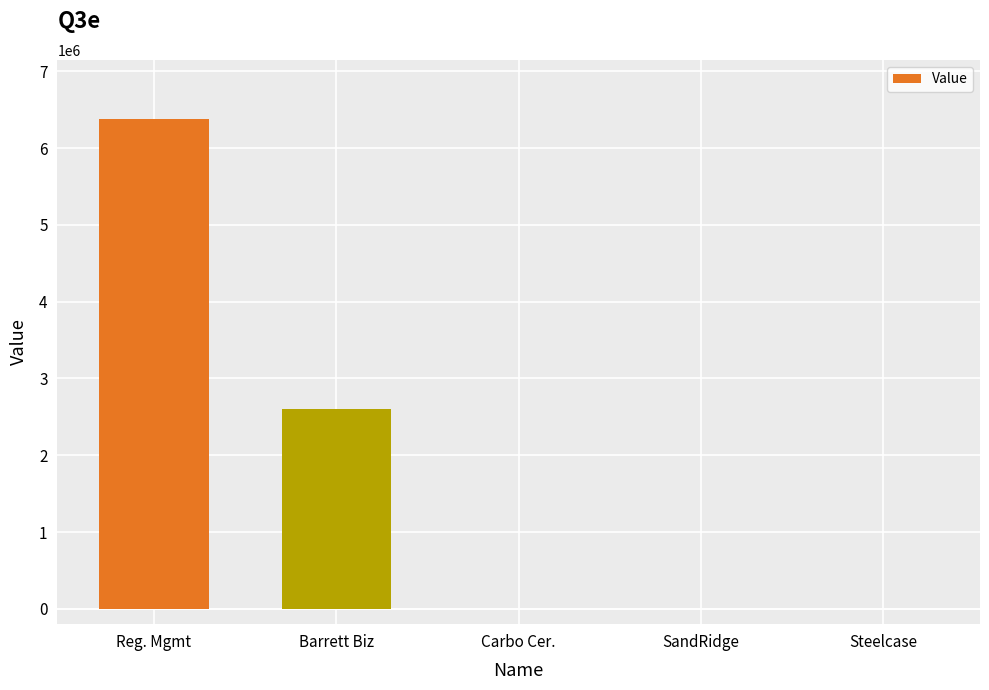

What is the maximum value shown in the chart?

6384000